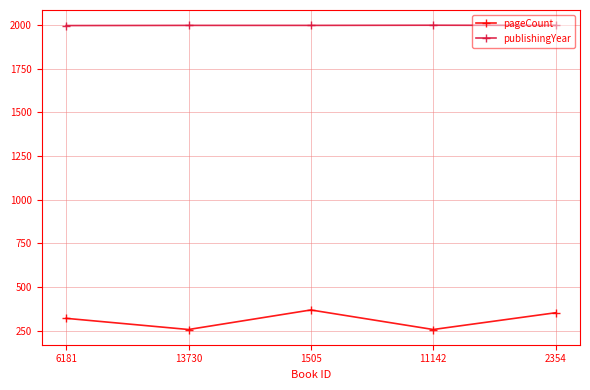

True or false: pageCount has more than 2 points higher than both neighbors.

False